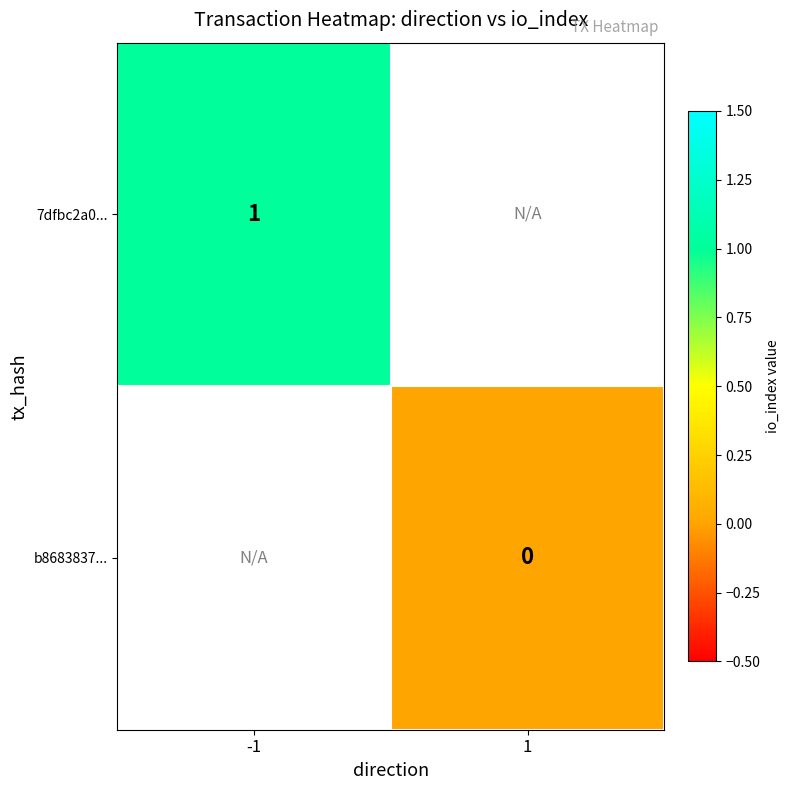

True or false: 7dfbc2a0... has a value of 0 at -1.

False